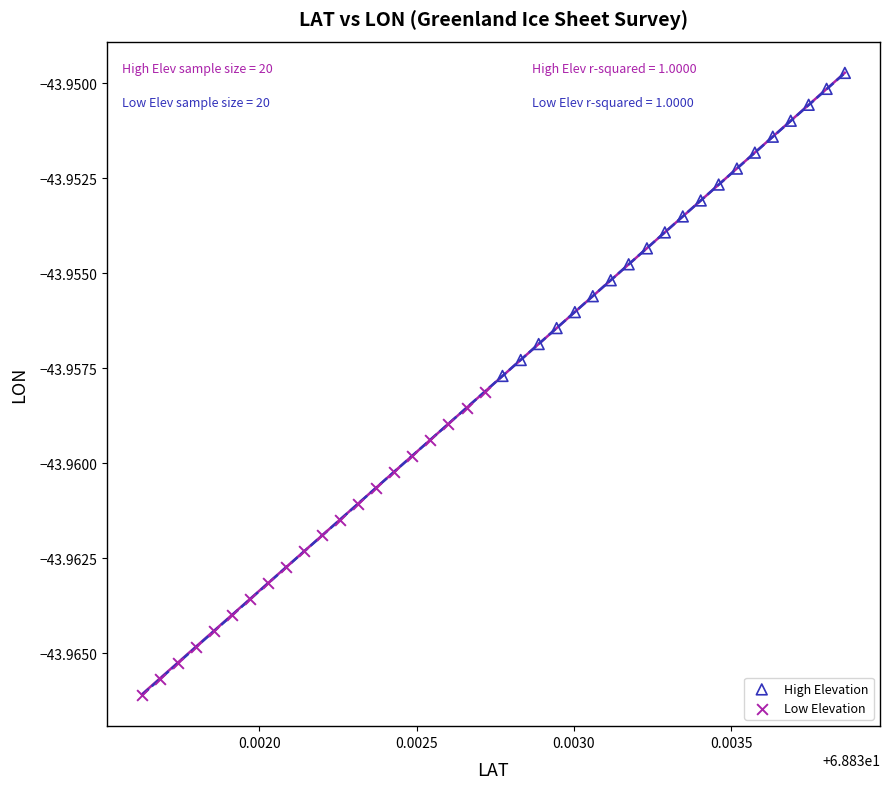

Which series has the largest Y range (max minus min)?

Low Elevation